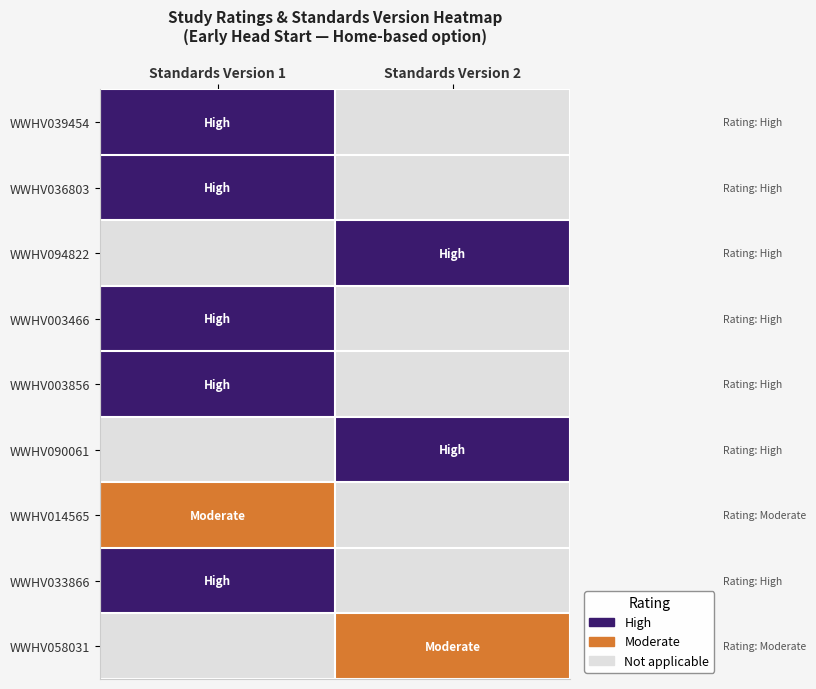

At how many categories does at least one series exceed 1?

2